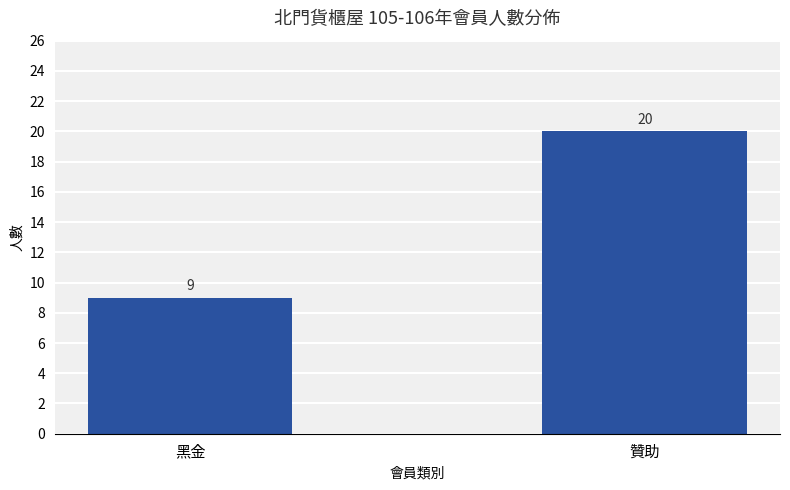

What is the label of the 2nd bar from the left?

贊助